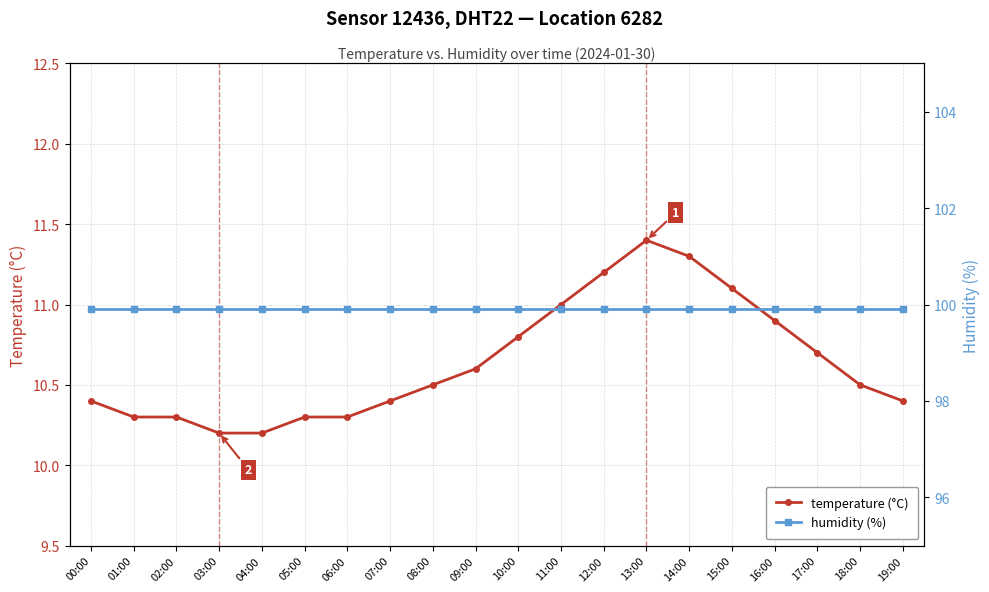

Does the chart have visible grid lines?

Yes